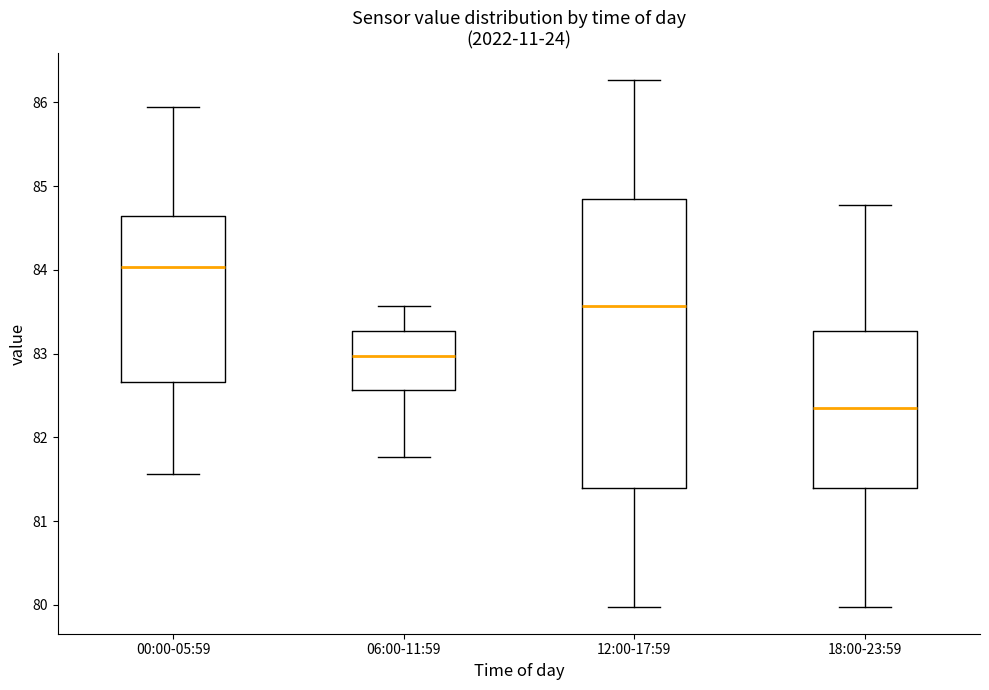

Which box's median line is the highest?

00:00-05:59